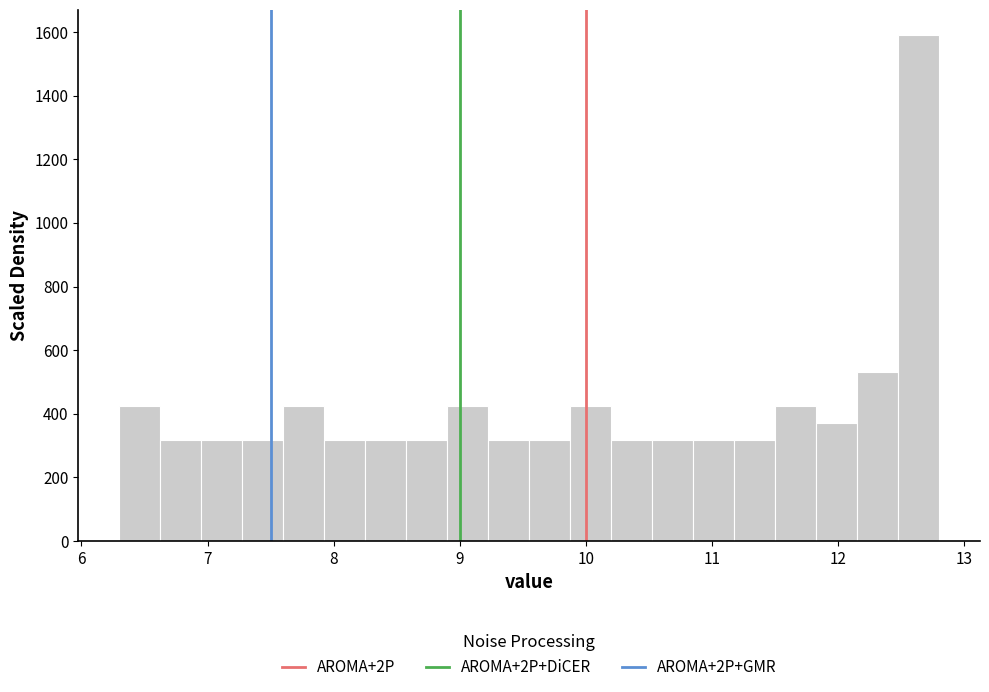

Read against the x-axis, roughly where is the centre of the tallest bar?

12.6